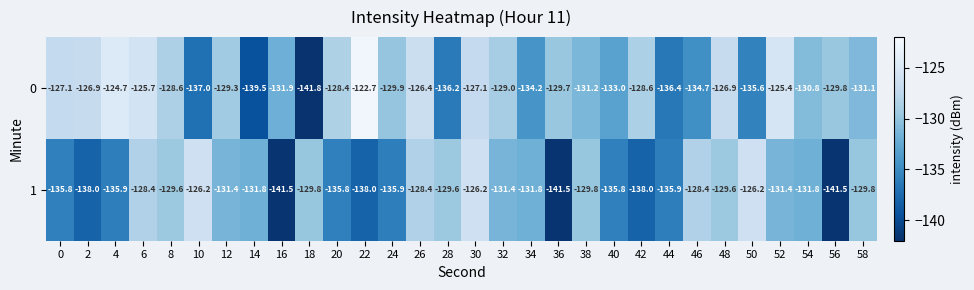

What is the spread (max minus min) of values at 30?

0.9